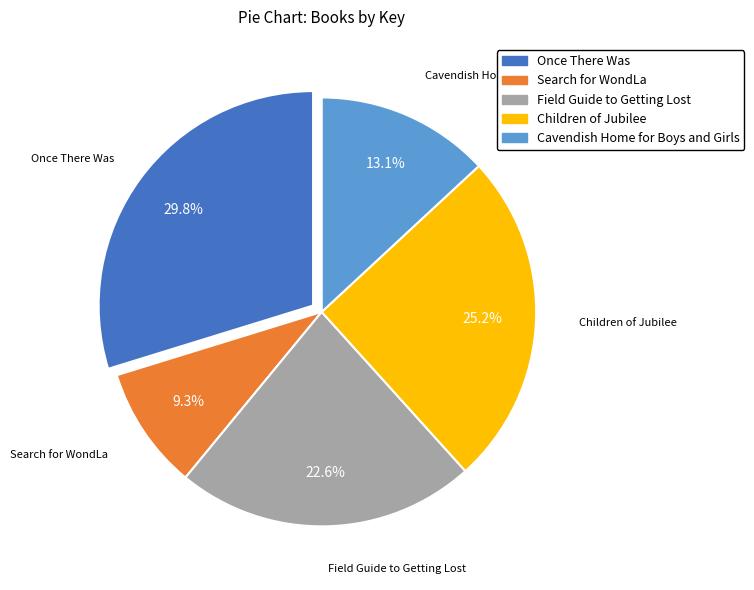

Do Children of Jubilee and Field Guide to Getting Lost together represent more than half of the pie?

No